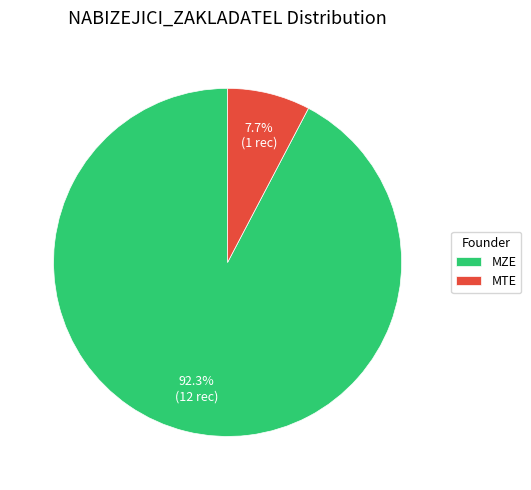

What is the largest slice in the pie chart?

MZE